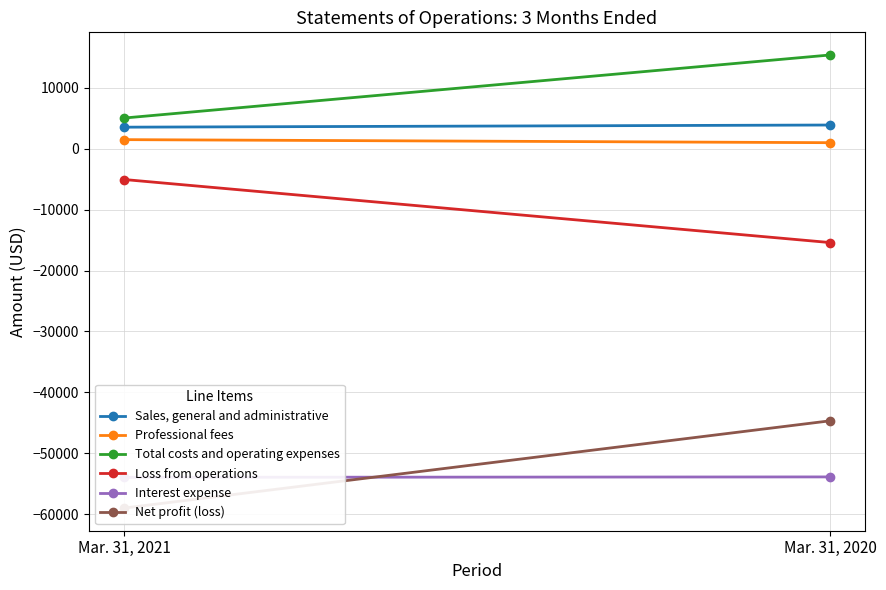

Reading right to left, what are all the values shown in this chart?

Sales, general and administrative: Mar. 31, 2020=3900	Mar. 31, 2021=3547
Professional fees: Mar. 31, 2020=1000	Mar. 31, 2021=1500
Total costs and operating expenses: Mar. 31, 2020=15400	Mar. 31, 2021=5047
Loss from operations: Mar. 31, 2020=-15400	Mar. 31, 2021=-5047
Interest expense: Mar. 31, 2020=-53882	Mar. 31, 2021=-53951
Net profit (loss): Mar. 31, 2020=-44672	Mar. 31, 2021=-58998